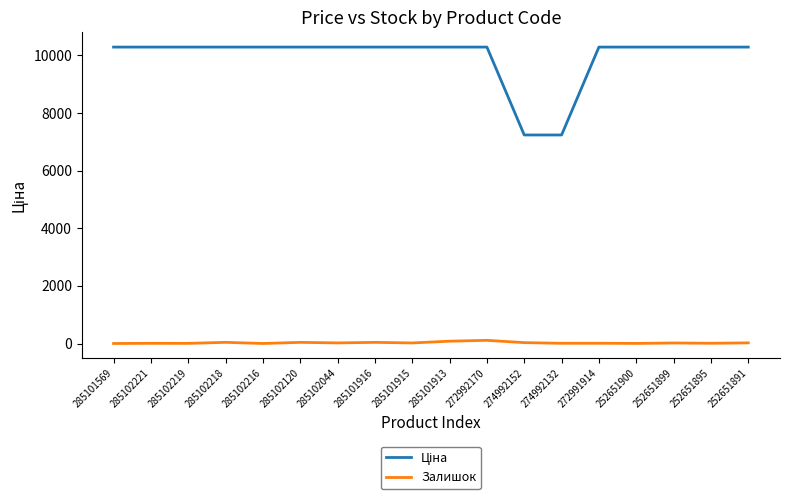

What is the difference between the Залишок values at 285101569 and 252651895?

8.0